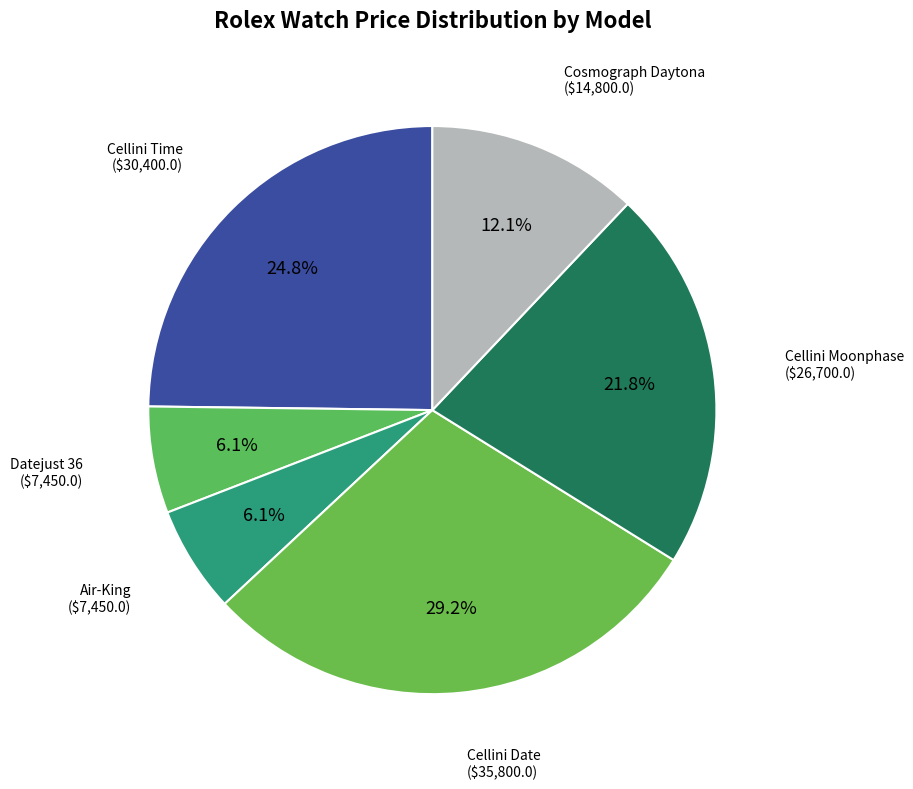

Count the number of slices in the pie.

6